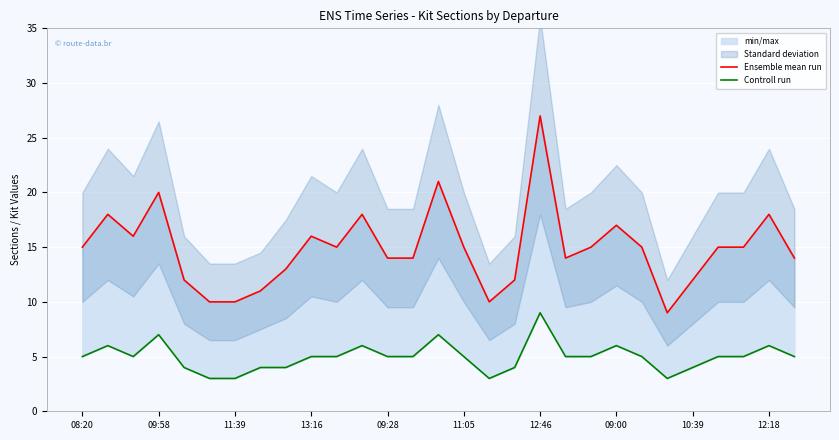

What is the difference between the Ensemble mean run values at 27 and 10?

3